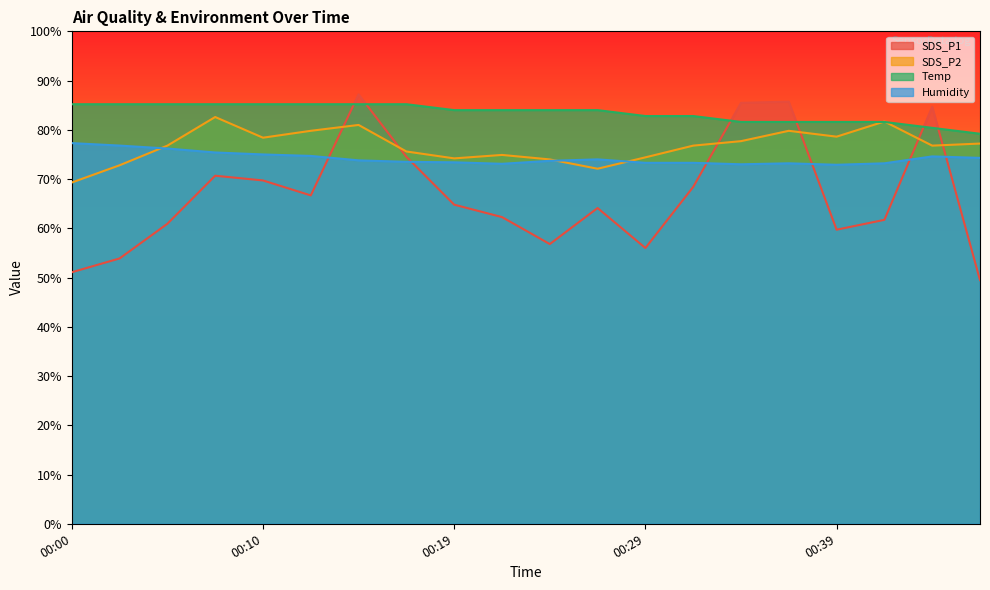

Reading right to left, list all the values displayed in this chart.

SDS_P1: 49.5	84.7	61.7	59.7	85.7	85.5	68.4	56.0	64.1	56.8	62.3	64.8	74.5	87.2	66.7	69.7	70.7	60.9	53.9	51.1
SDS_P2: 77.2	76.8	81.7	78.6	79.8	77.7	76.8	74.4	72.1	74.0	74.9	74.2	75.6	81.0	79.8	78.4	82.6	76.8	72.8	69.3
Temp: 79.2	80.4	81.6	81.6	81.6	81.6	82.8	82.8	84.0	84.0	84.0	84.0	85.2	85.2	85.2	85.2	85.2	85.2	85.2	85.2
Humidity: 74.3	74.6	73.2	72.9	73.2	73.0	73.3	73.3	74.0	73.7	73.1	73.4	73.5	73.8	74.7	75.0	75.4	76.2	76.8	77.3